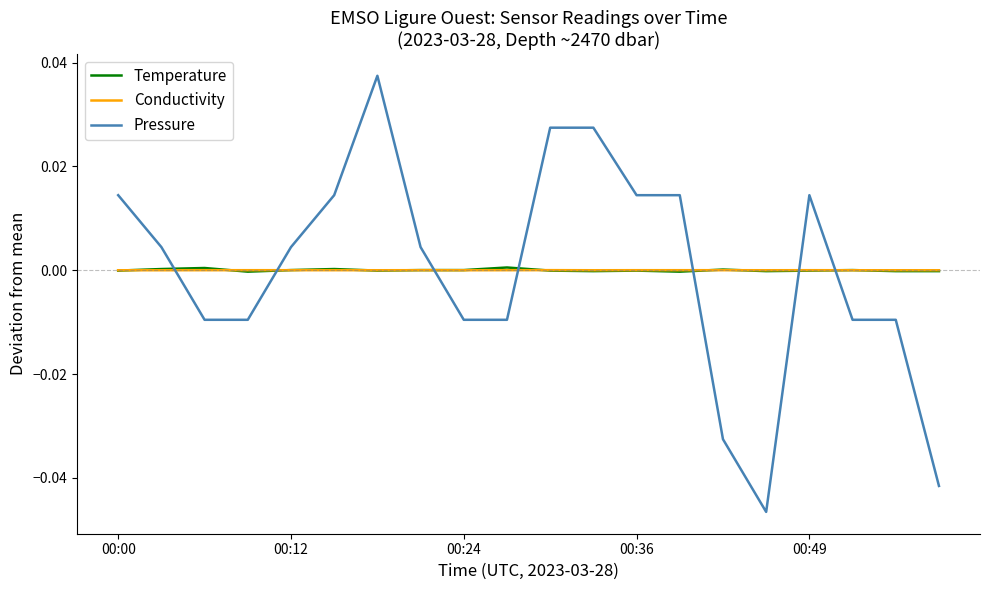

True or false: Pressure has more than 1 interior local peaks.

True